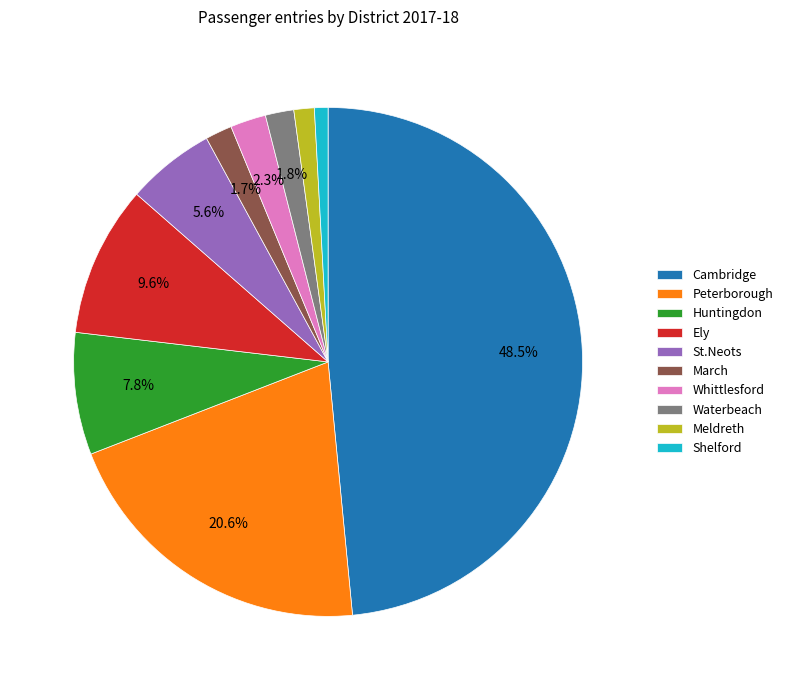

Which has a higher value, Whittlesford or Shelford?

Whittlesford